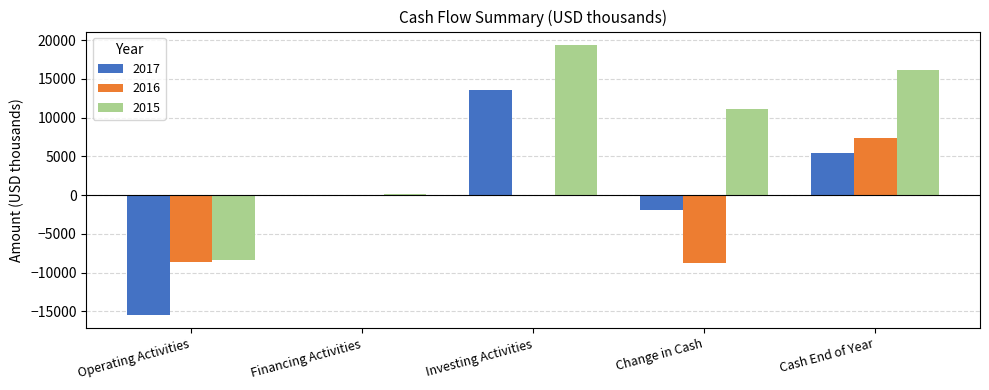

What is the sum of all 2015 values?

38269